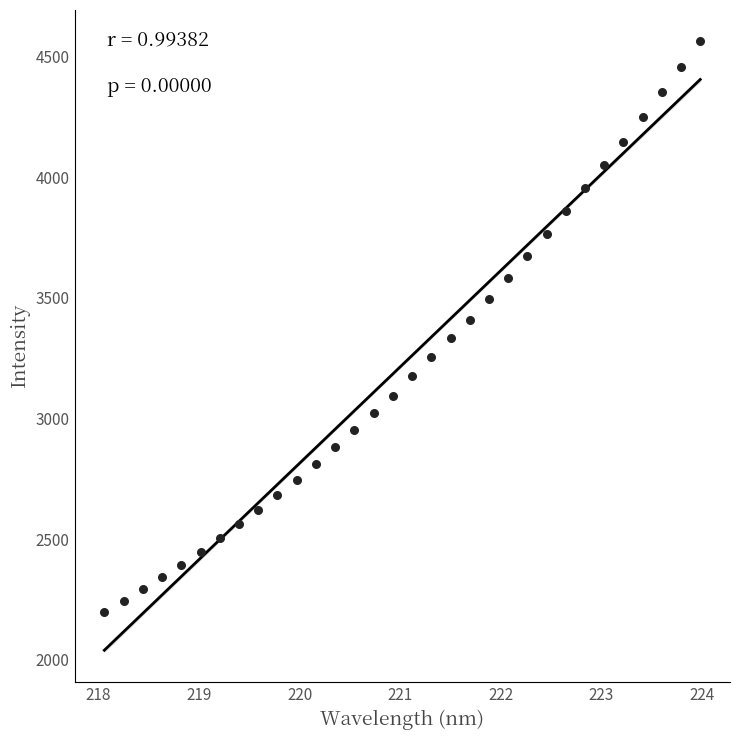

What is the range of Y values (max minus min)?

2369.4